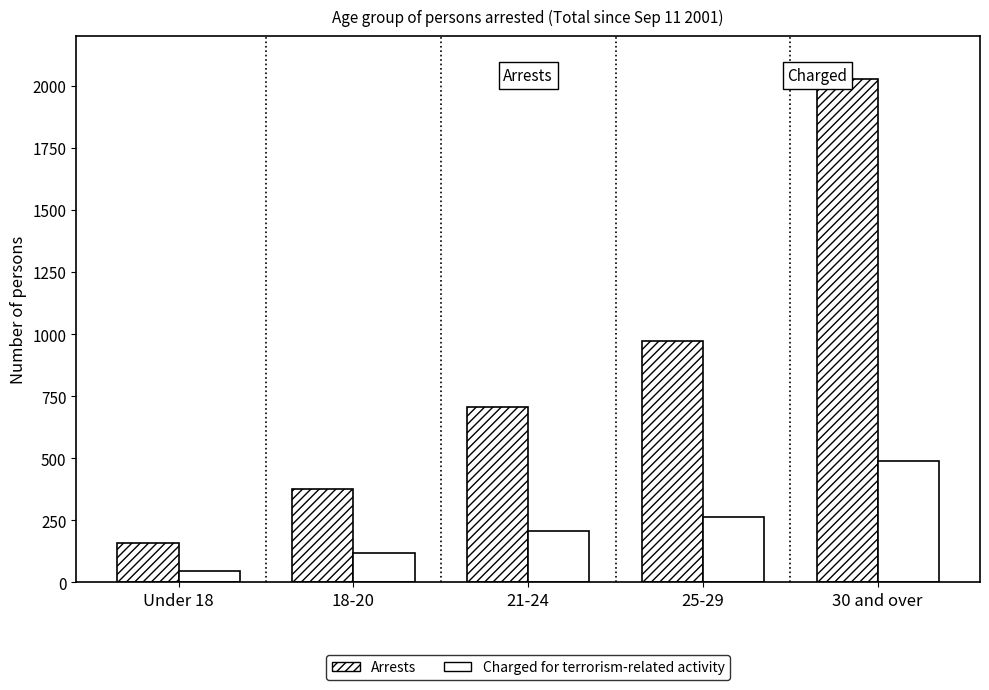

Which series has the largest total across all categories?

Arrests